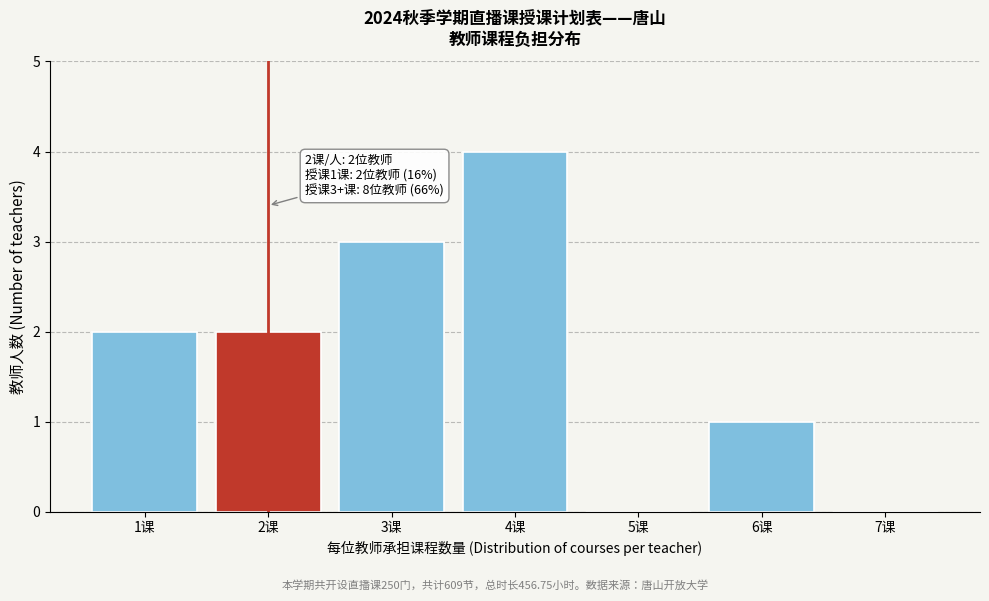

Reading right to left, list all the values displayed in this chart.

7课=0	6课=1	5课=0	4课=4	3课=3	2课=2	1课=2